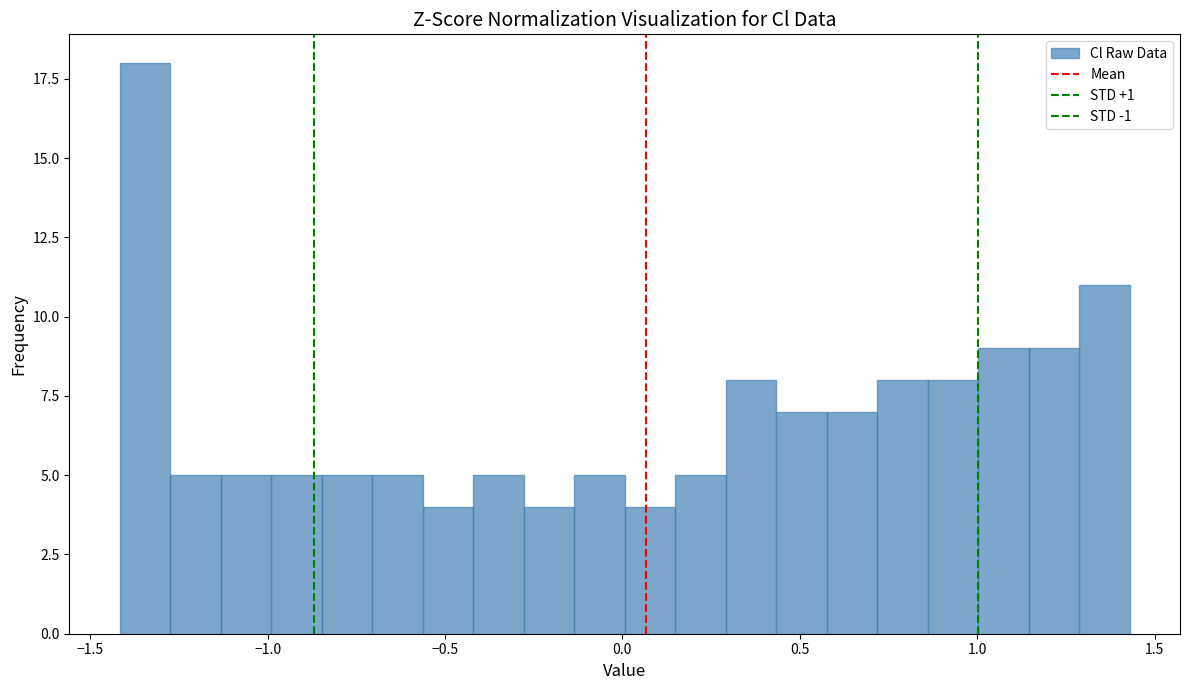

Read against the x-axis, roughly where is the centre of the tallest bar?

-1.35